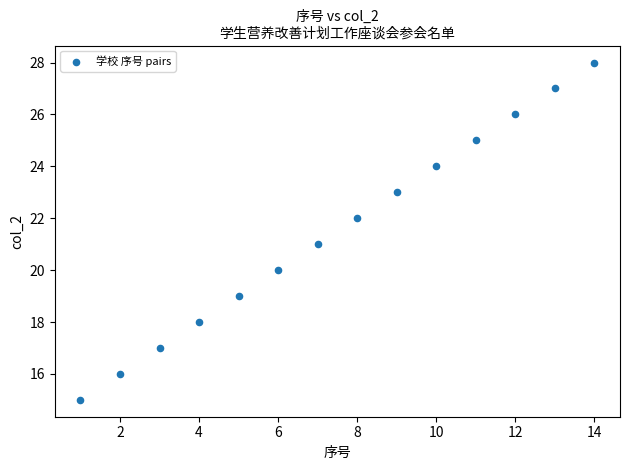

What is the range of Y values (max minus min)?

13